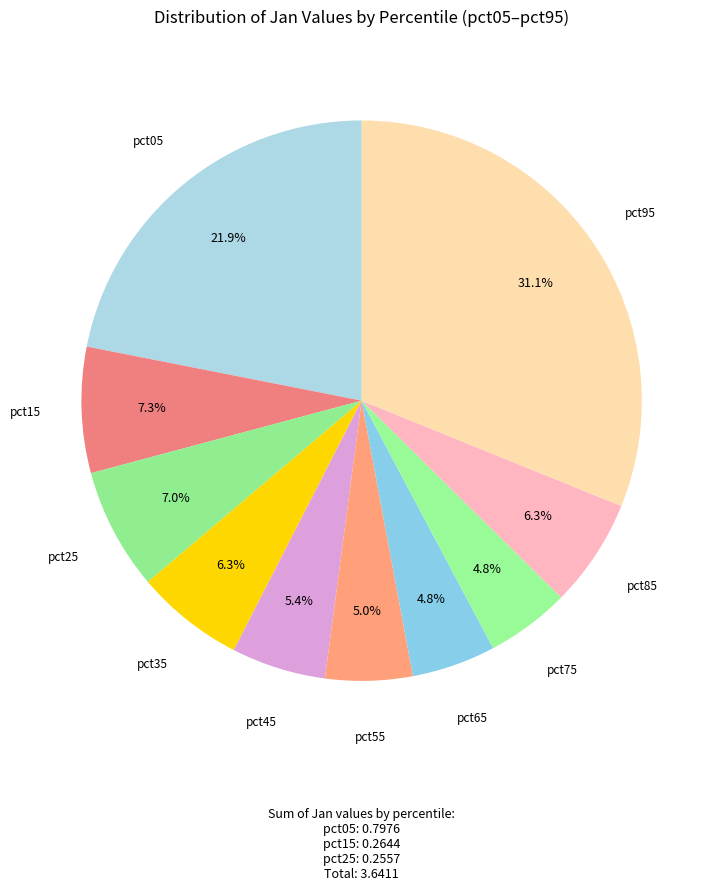

How many segments does this pie chart have?

10